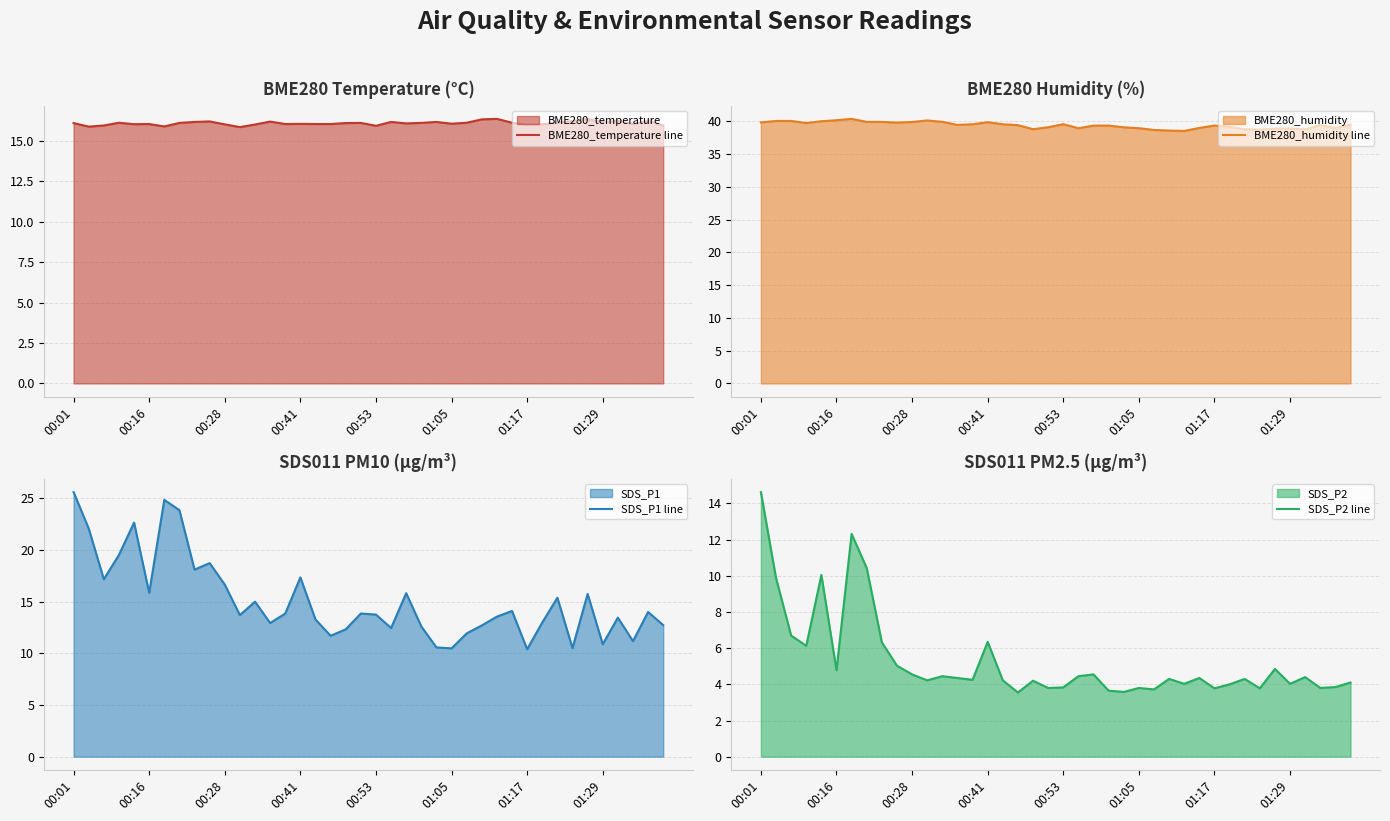

True or false: SDS_P2 line and BME280_humidity line cross at least once.

False